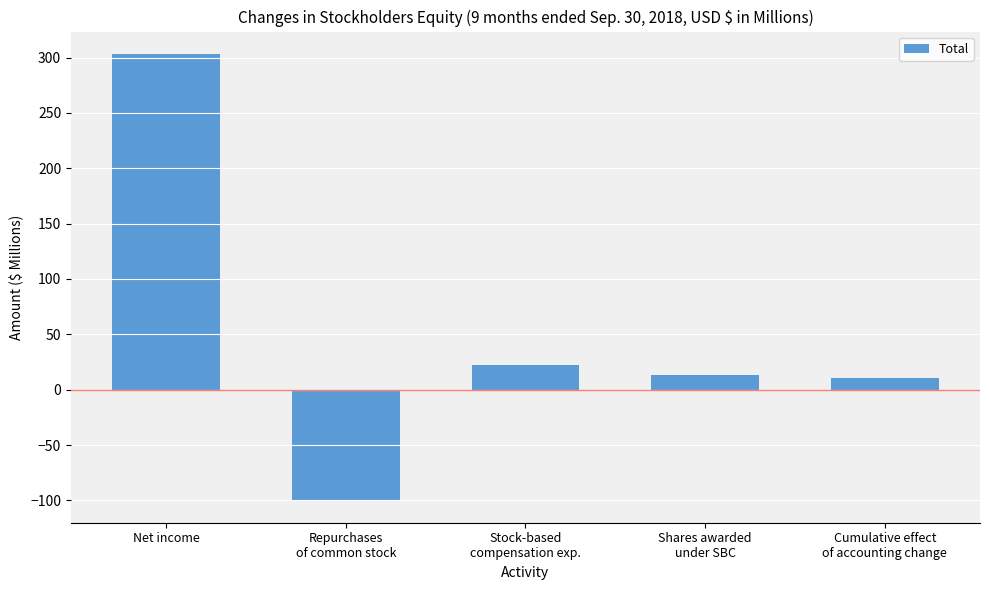

Reading left to right, transcribe all the data shown in this chart.

Net income=303.3	Repurchases
of common stock=-100.0	Stock-based
compensation exp.=22.0	Shares awarded
under SBC=13.3	Cumulative effect
of accounting change=10.1